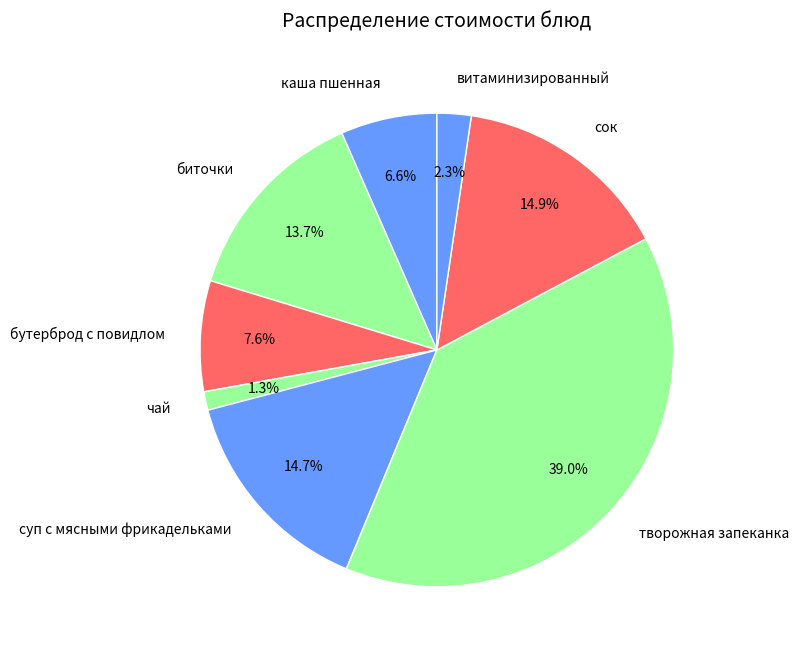

Count the number of slices in the pie.

8